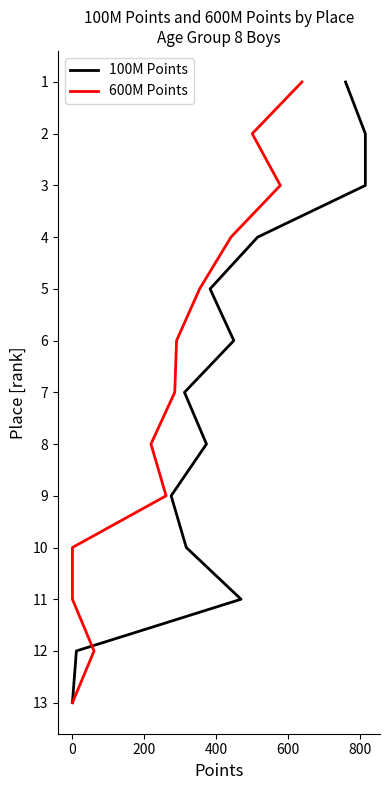

Is the value of 600M Points at 8 greater than the value of 100M Points at −200?

Yes